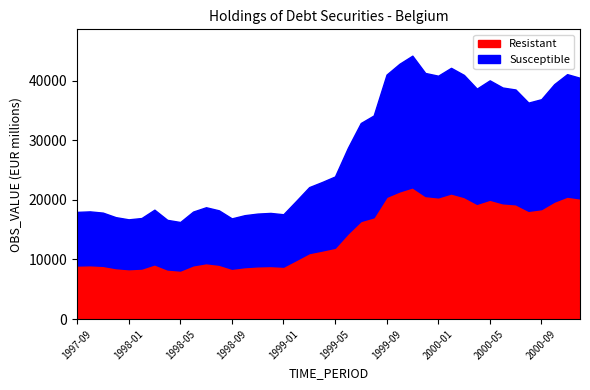

Between 2000-10 and 1998-08, which is larger?

2000-10